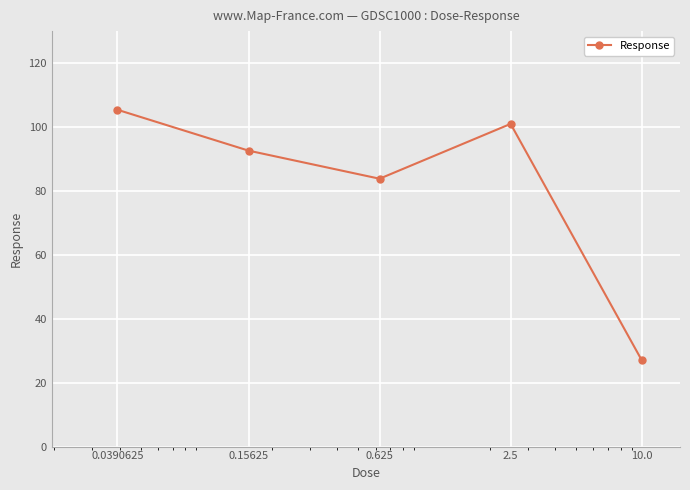

What is the value of the 3rd point from the left?

83.8